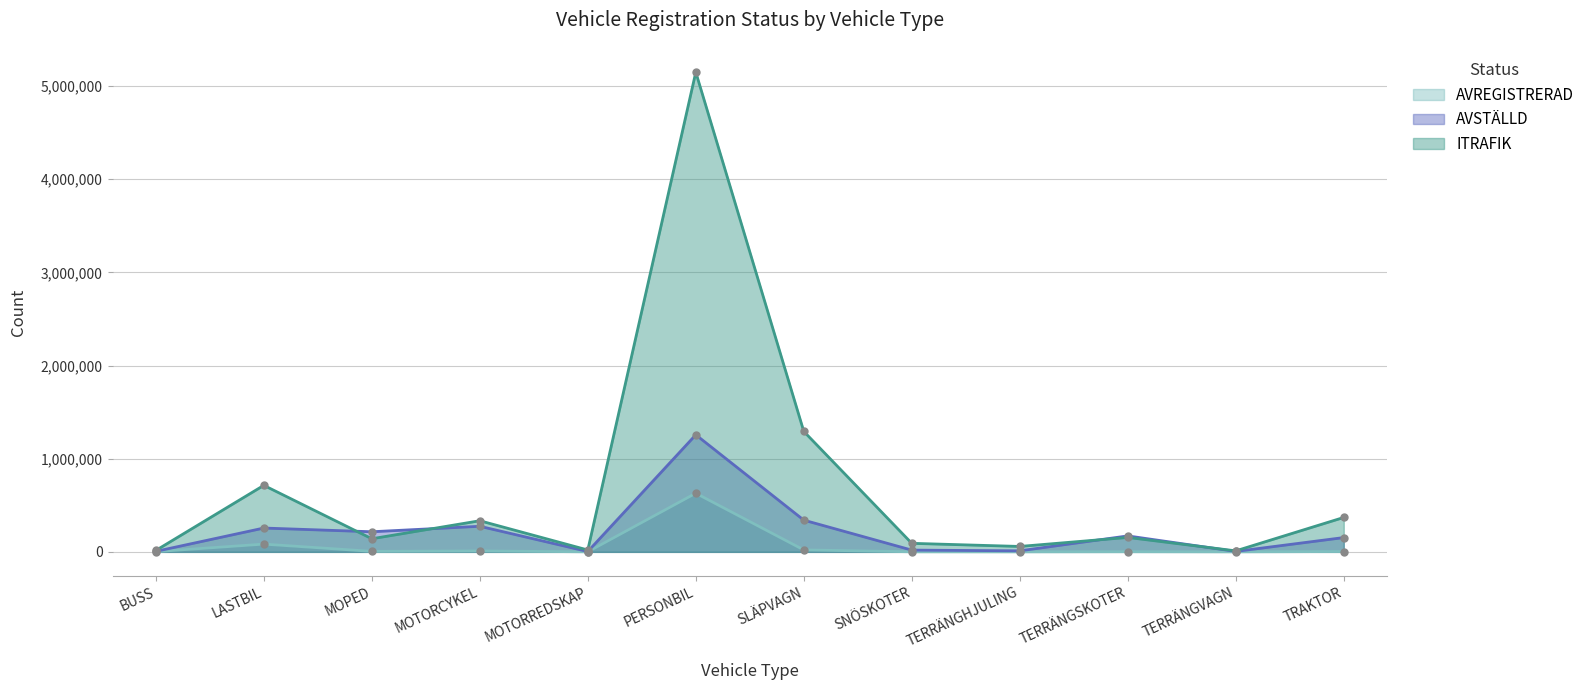

True or false: AVREGISTRERAD has more than 0 points higher than both neighbors.

True